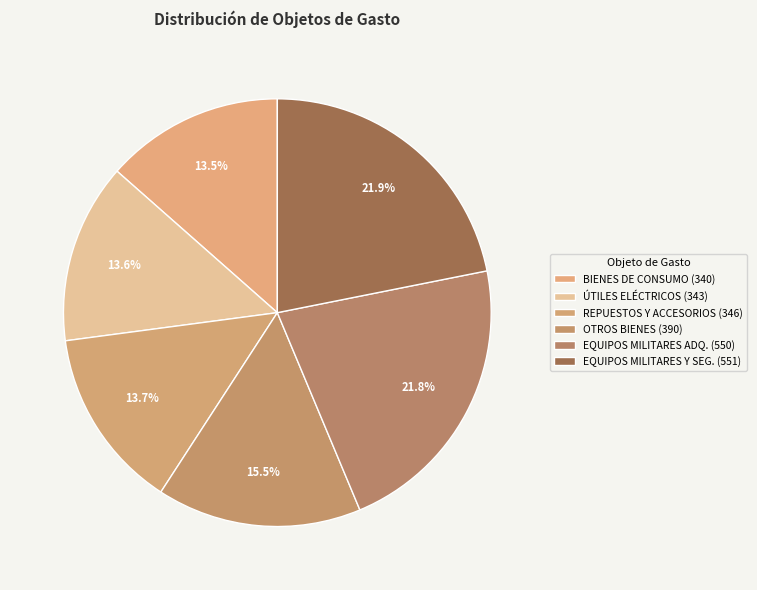

Does any single category account for the majority?

No